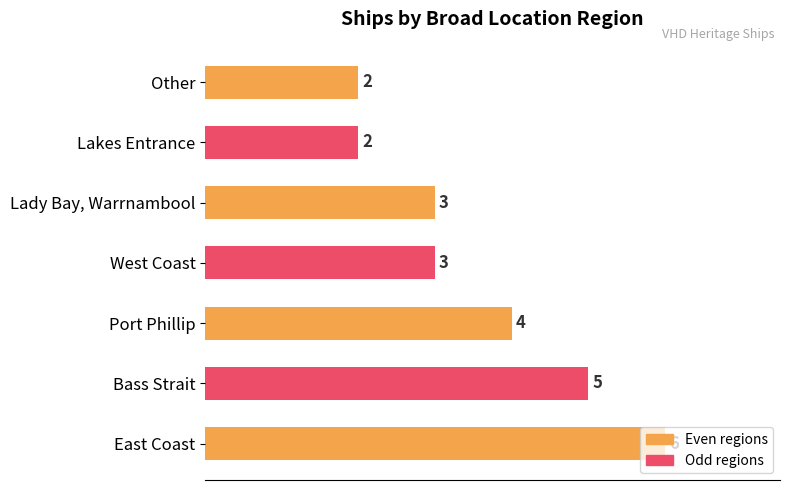

Between Other and Bass Strait, which is larger?

Bass Strait